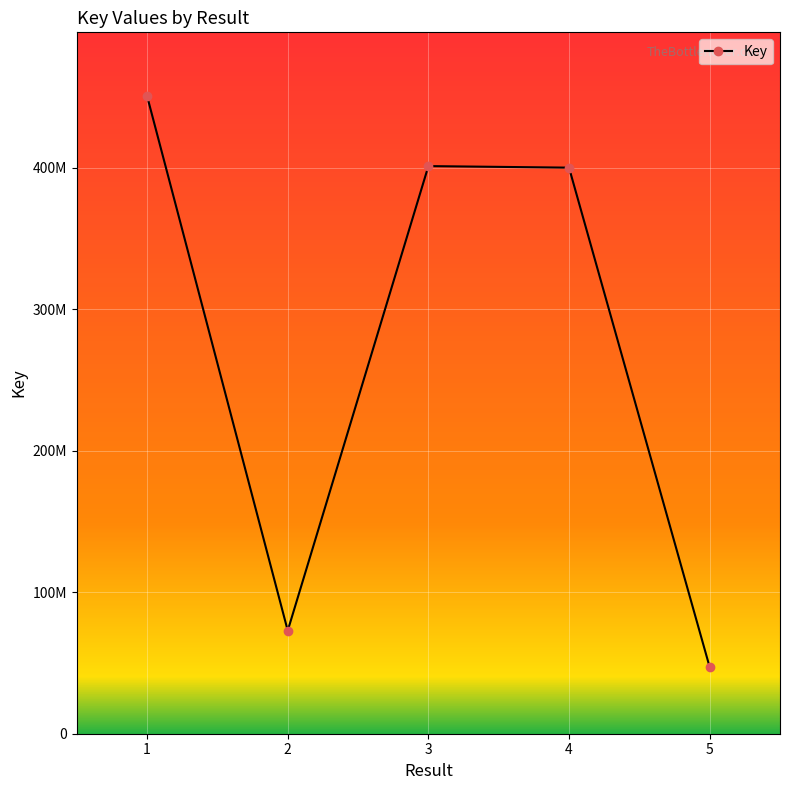

The chart shows a value of 694472323 at 1. True or false?

False